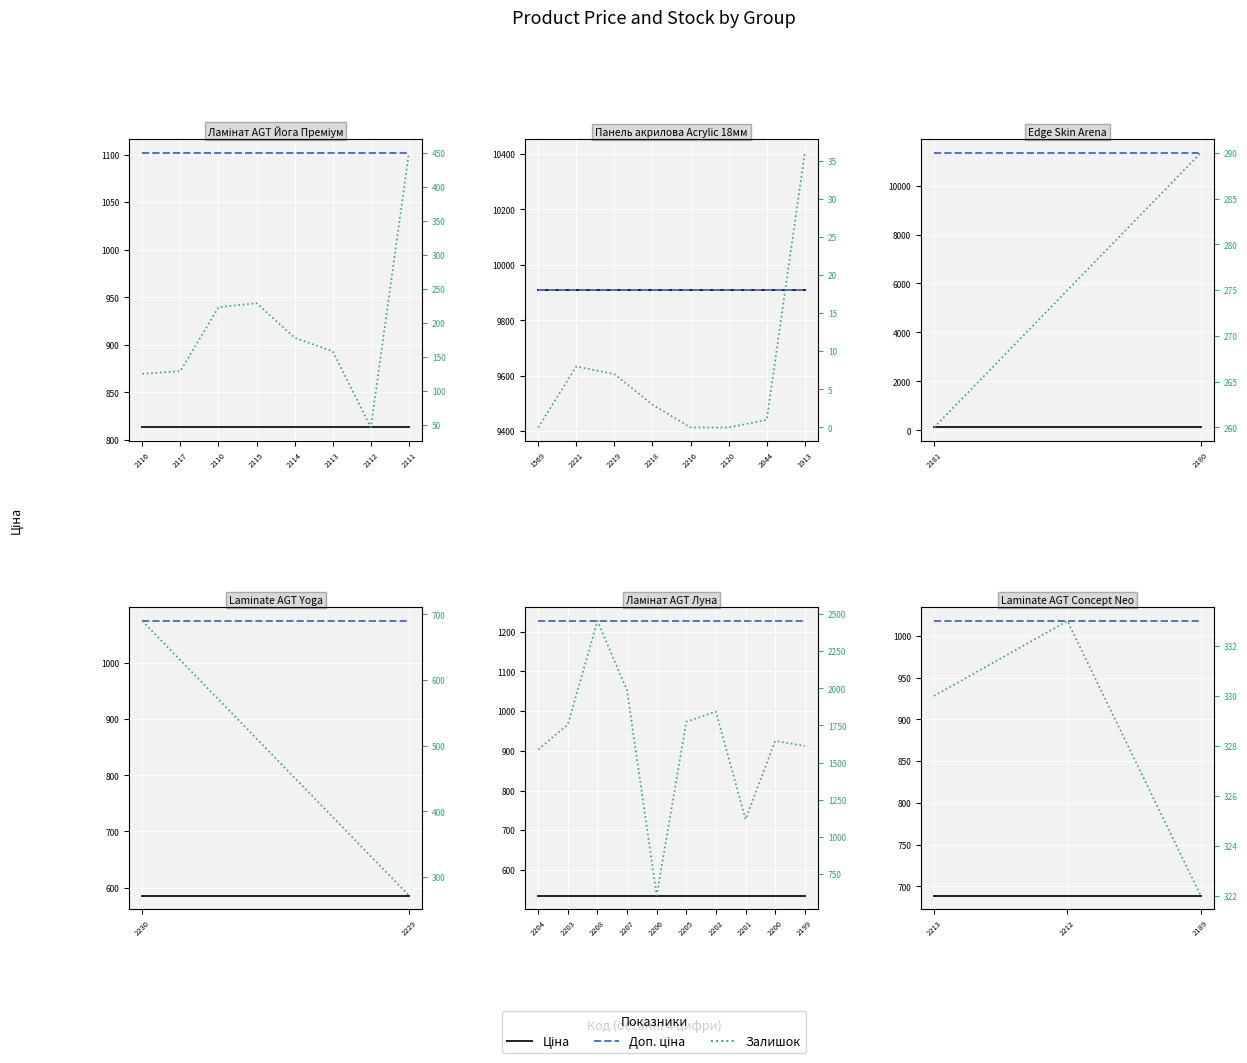

List the series in order of their overall mean, highest first.

Доп. ціна, Ціна, Залишок